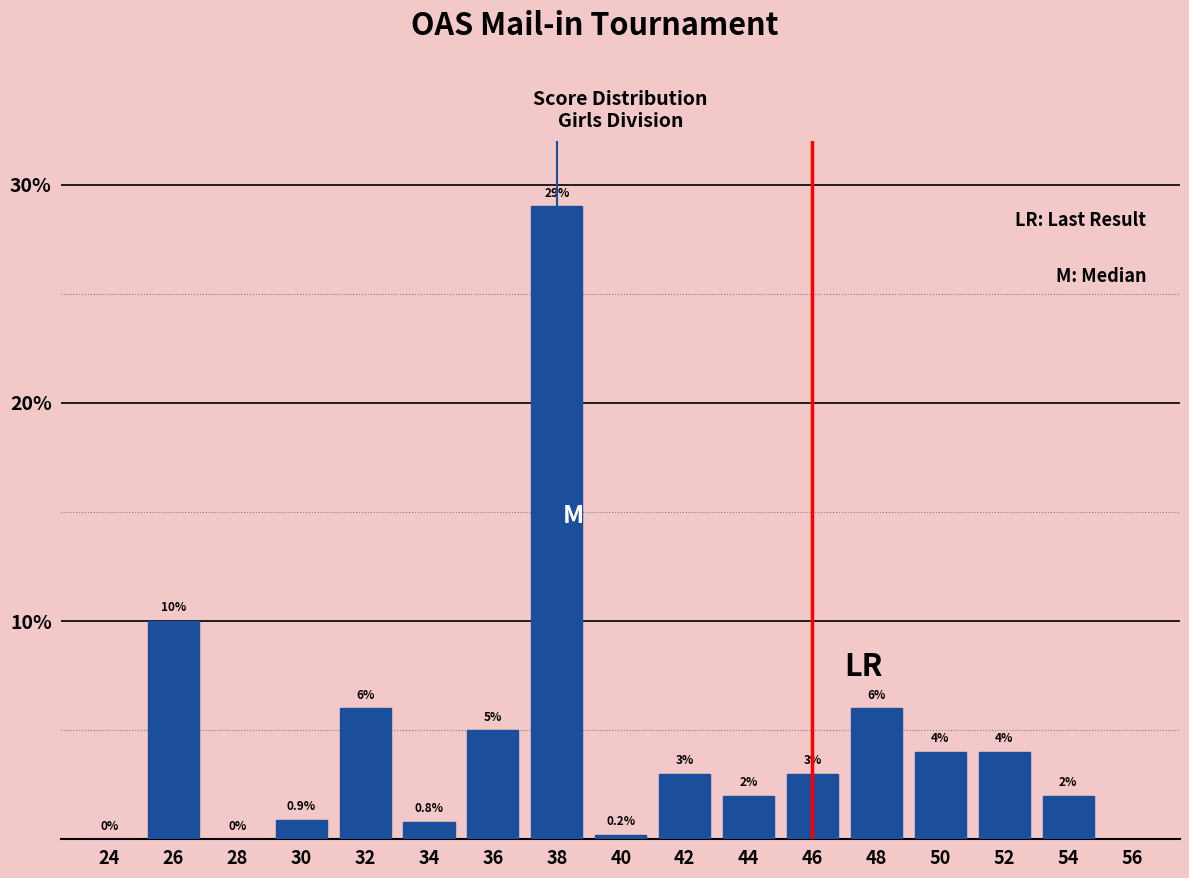

Reading left to right, what are all the values shown in this chart?

24=0.0	26=10.0	28=0.0	30=0.9	32=6.0	34=0.8	36=5.0	38=29.0	40=0.2	42=3.0	44=2.0	46=3.0	48=6.0	50=4.0	52=4.0	54=2.0